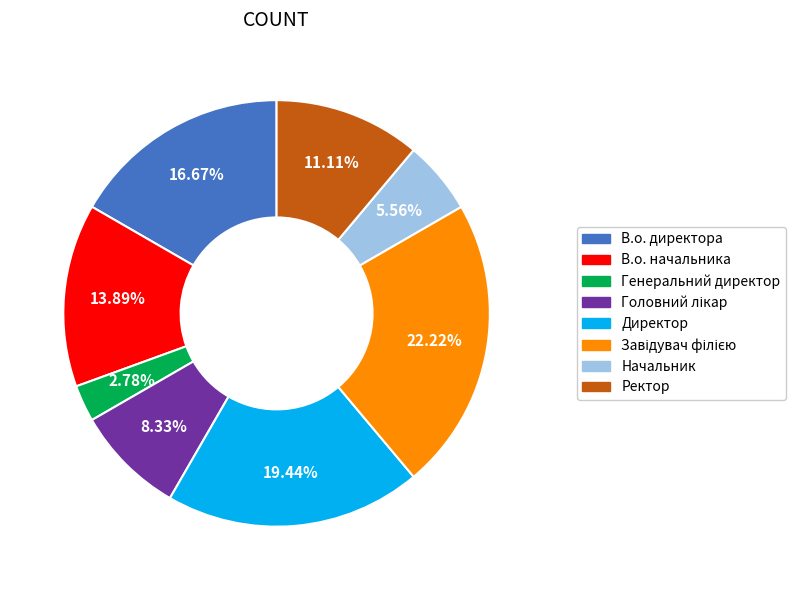

Is there any slice that represents more than half of the pie?

No